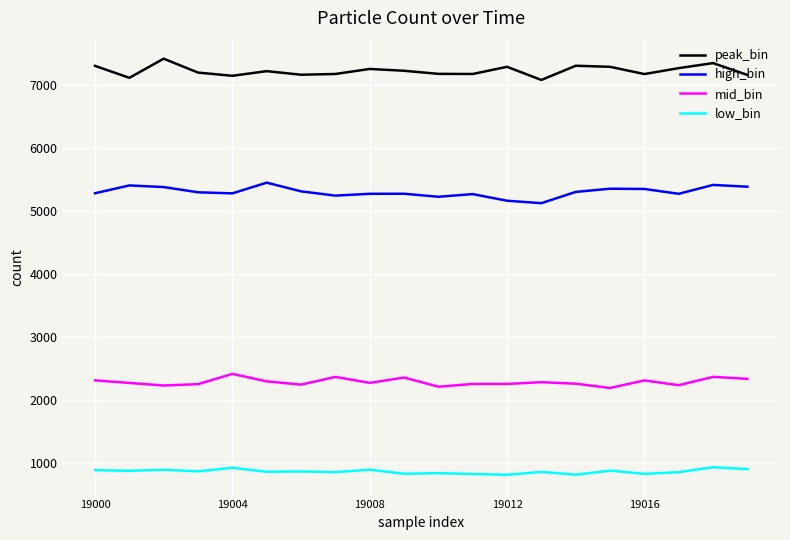

Which series has the largest total across all categories?

peak_bin